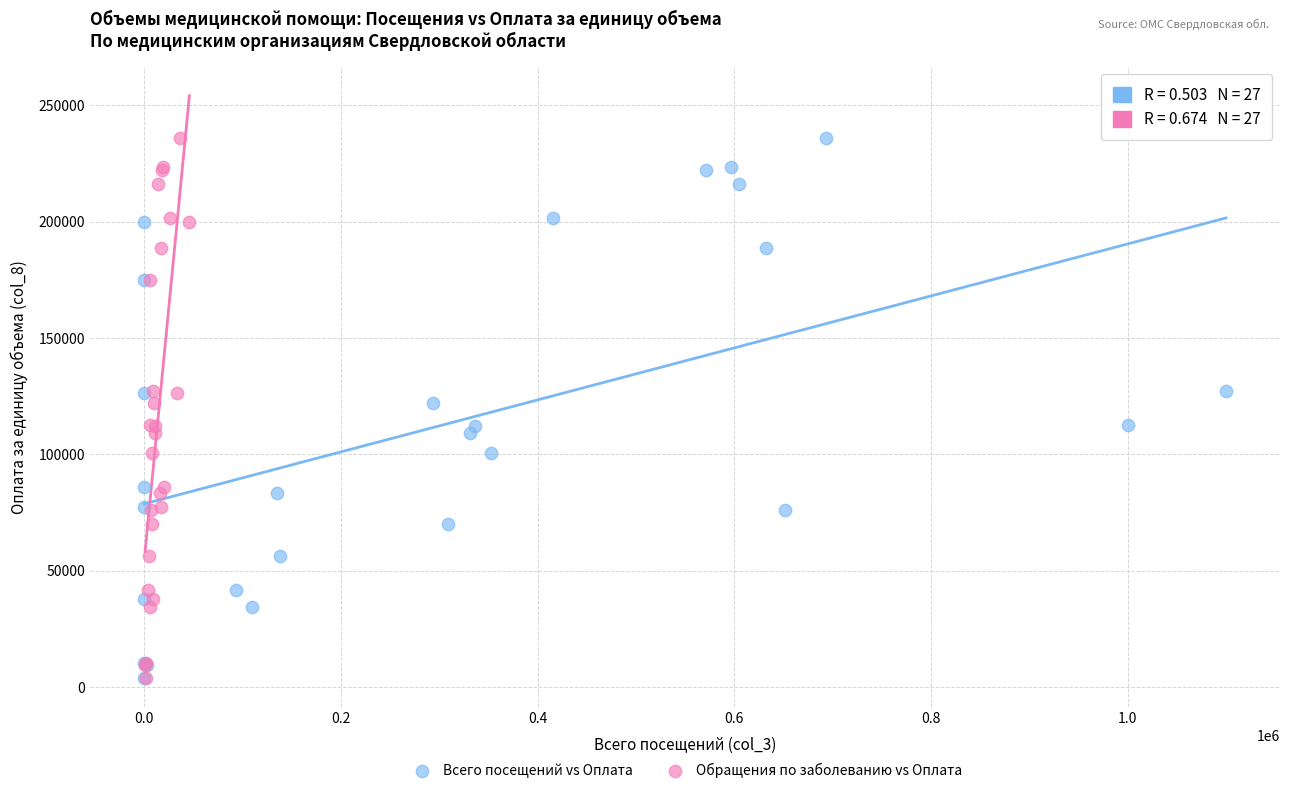

What are all the series names shown in the legend?

Всего посещений vs Оплата, Обращения по заболеванию vs Оплата